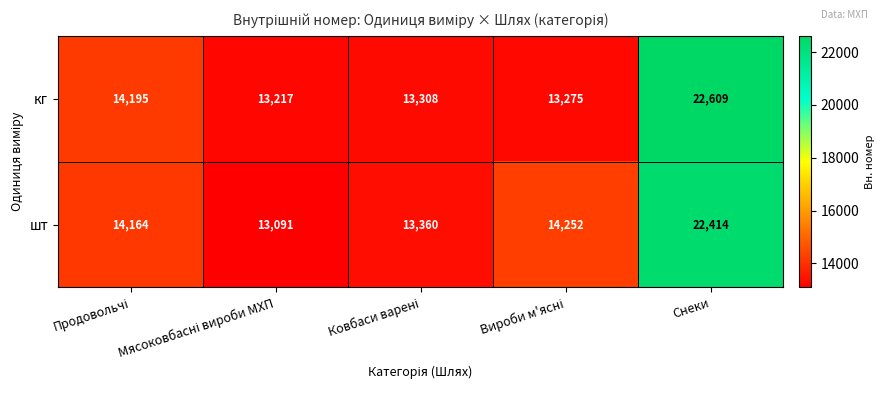

What is the average value of the шт series?

15456